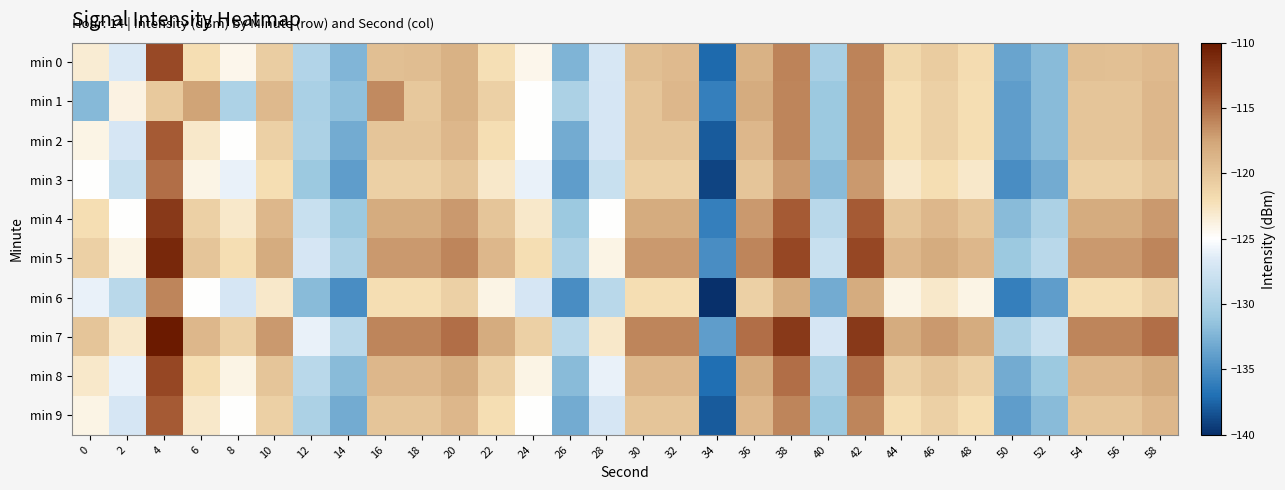

At which category does the chart reach its minimum across all series?

34